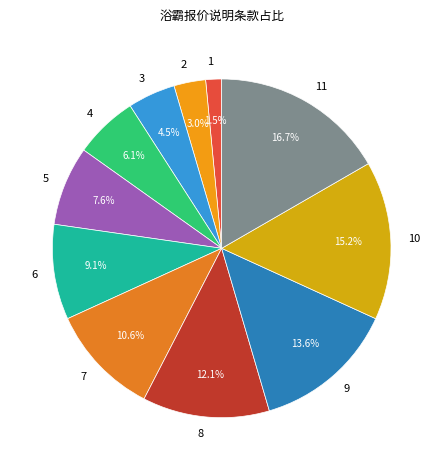

True or false: 10 accounts for 15% of the total.

True